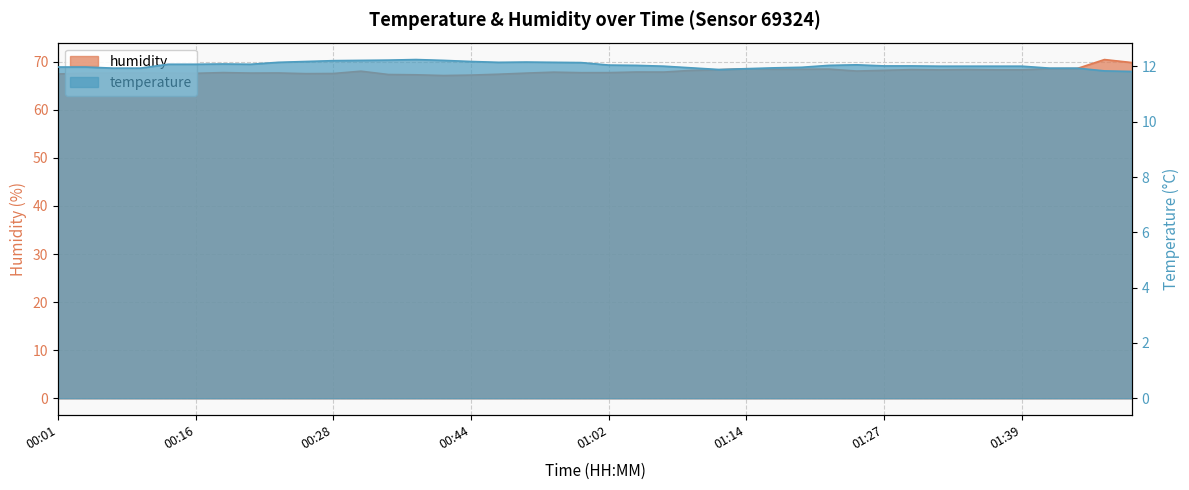

Rank the categories by humidity value from highest to lowest.

01:47, 01:50, 01:44, 01:42, 01:14, 01:22, 01:17, 01:20, 01:34, 01:29, 01:12, 01:37, 01:39, 01:32, 01:27, 01:09, 01:24, 00:31, 01:05, 01:07, 00:54, 00:18, 01:02, 00:57, 00:08, 00:23, 00:06, 00:21, 00:13, 00:52, 00:03, 00:16, 00:28, 00:26, 00:01, 00:49, 00:34, 00:36, 00:44, 00:39